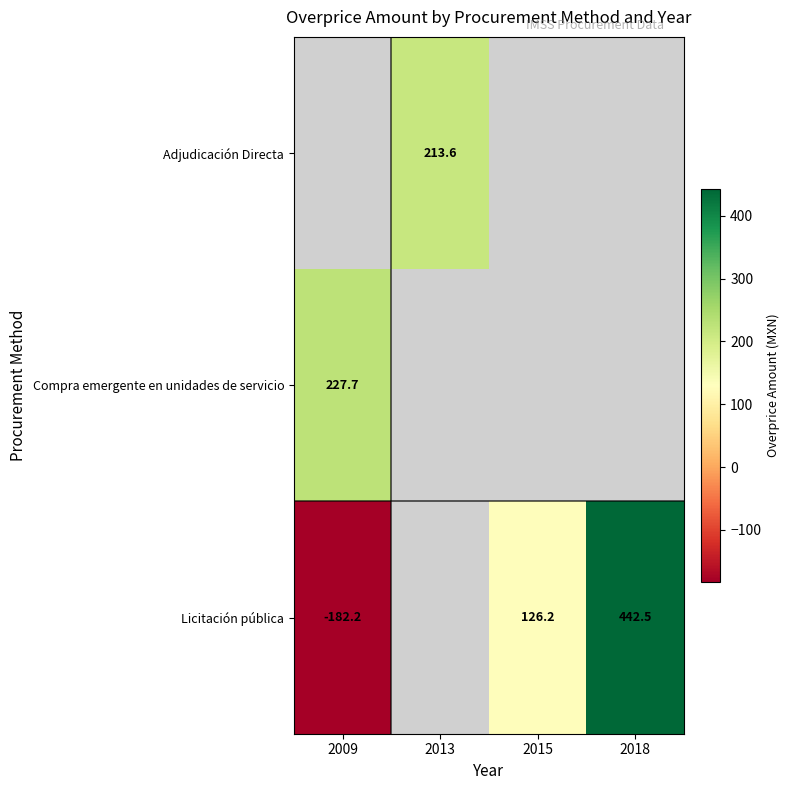

True or false: Licitación pública has a value of -182.2 at 2009.

True